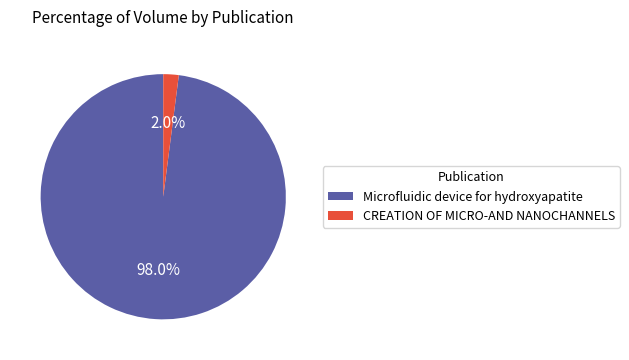

To the nearest percent, what percentage of the pie is Microfluidic device for hydroxyapatite?

98%